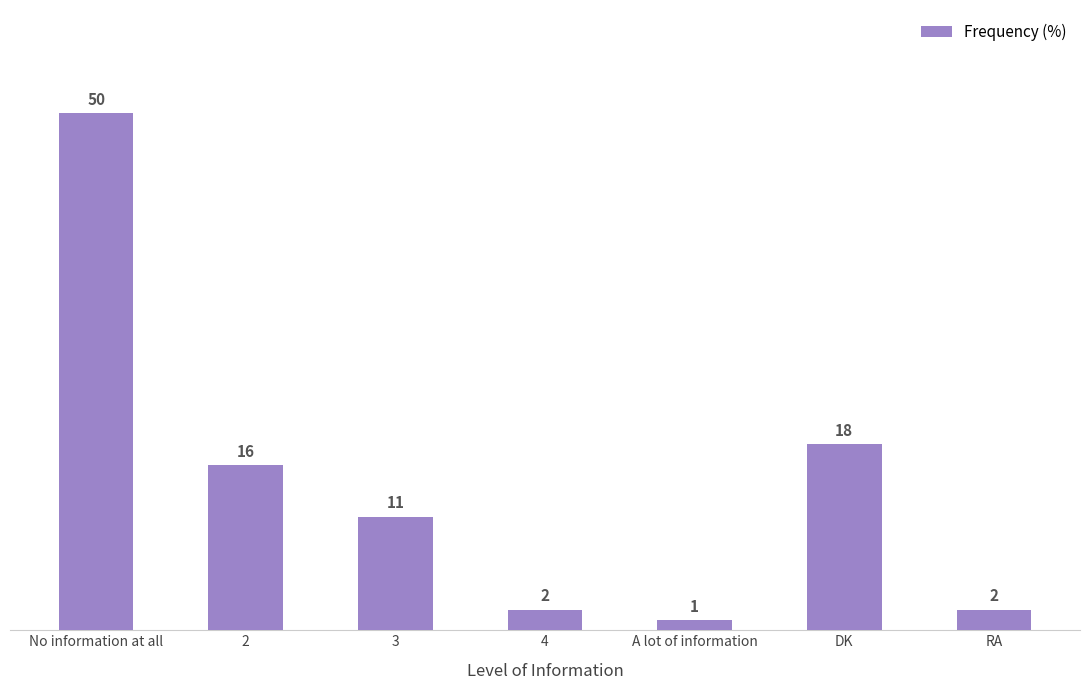

What is the difference between the second highest and second lowest values?

16